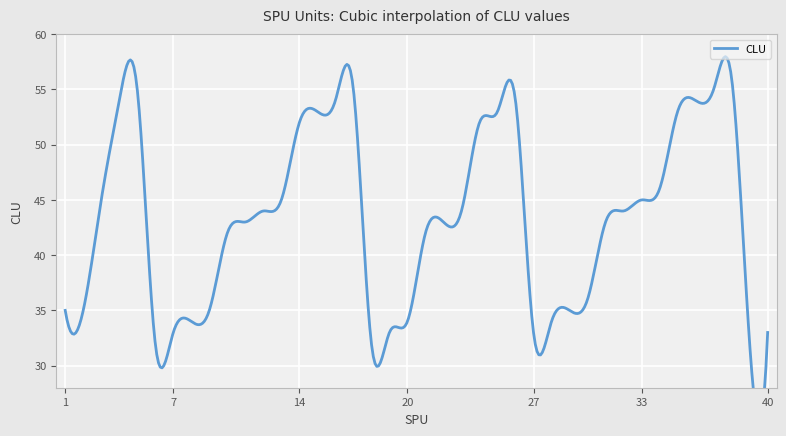

What is the difference between the values at 34 and 15?

7